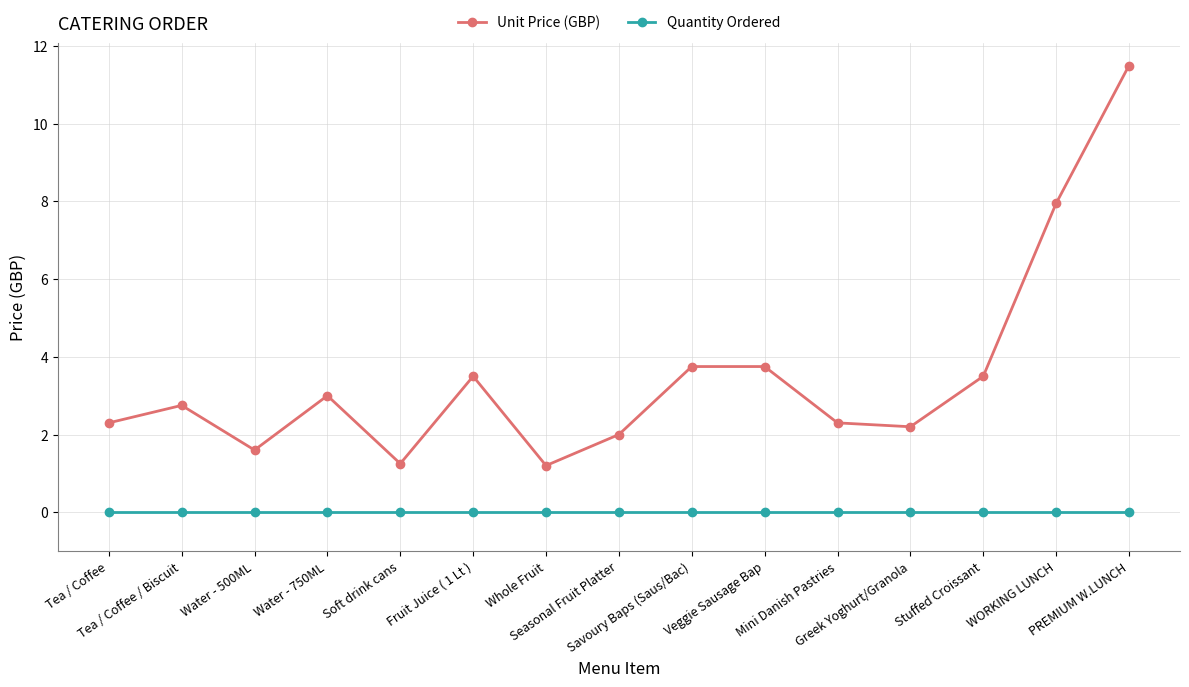

What are all the series names shown in the legend?

Unit Price (GBP), Quantity Ordered